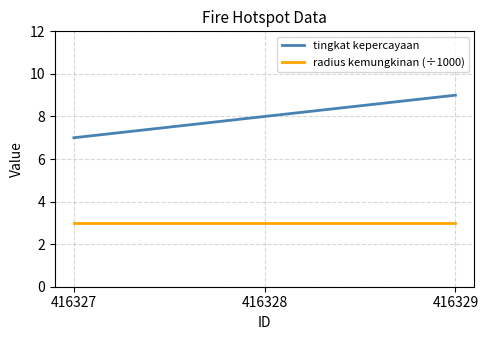

Reading left to right, transcribe all the data shown in this chart.

tingkat kepercayaan: 7	8	9
radius kemungkinan (÷1000): 3	3	3